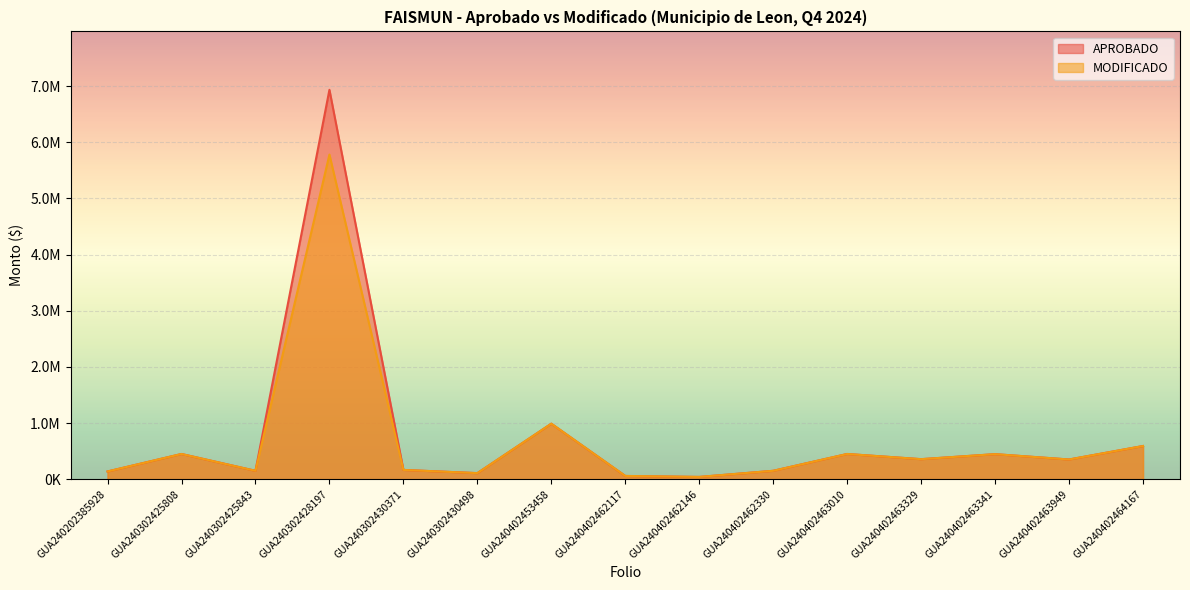

At which category is the sum across all series the highest?

GUA240302428197